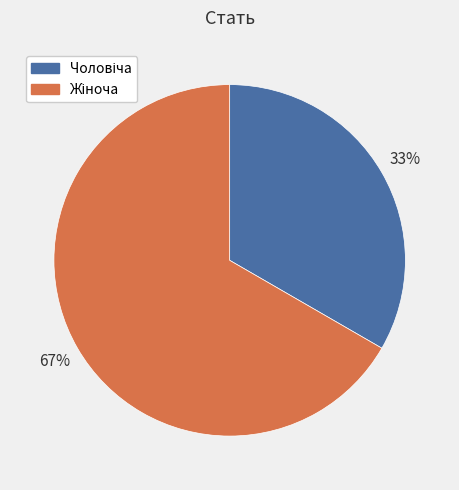

Is there a majority slice in this chart?

Yes